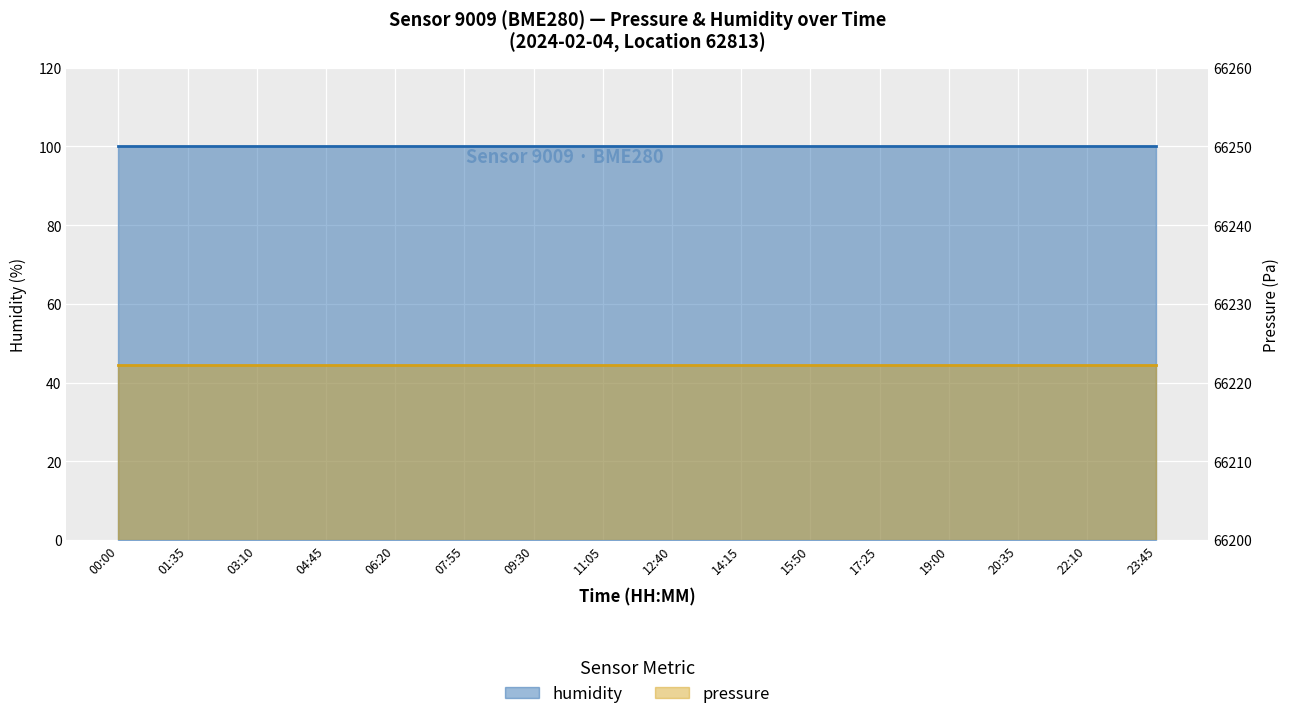

Reading right to left, extract all data points from this chart.

humidity: 100.0	100.0	100.0	100.0	100.0	100.0	100.0	100.0	100.0	100.0	100.0	100.0	100.0	100.0	100.0	100.0
pressure: 66222.2	66222.2	66222.2	66222.2	66222.2	66222.2	66222.2	66222.2	66222.2	66222.2	66222.2	66222.2	66222.2	66222.2	66222.2	66222.2